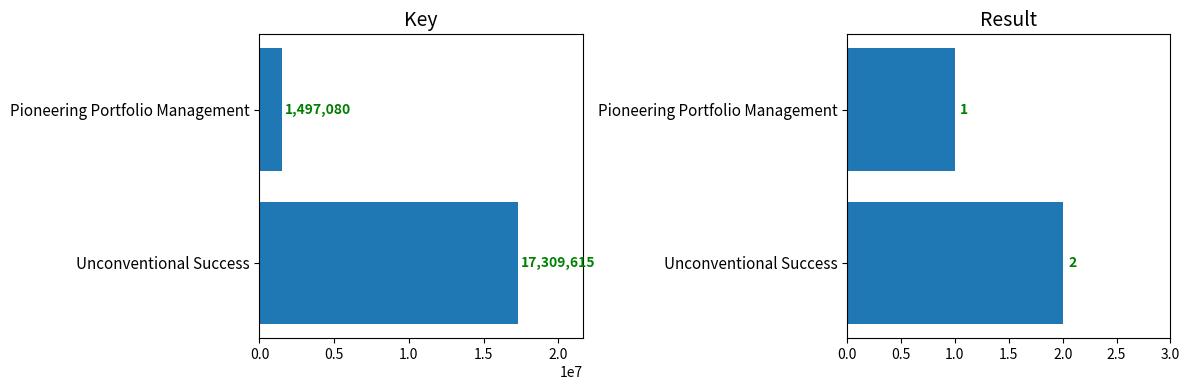

The value of Key at Pioneering Portfolio Management is 1497080. True or false?

True